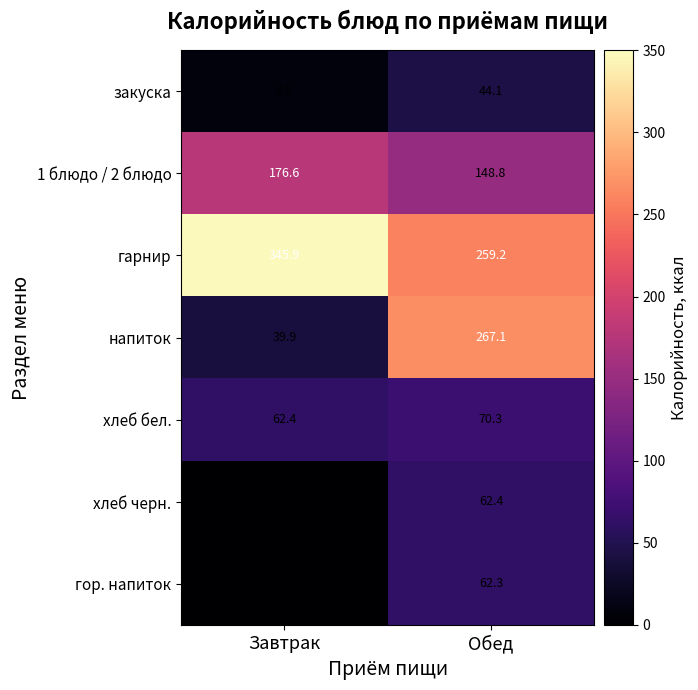

Which label corresponds to the smallest value in the chart?

Завтрак